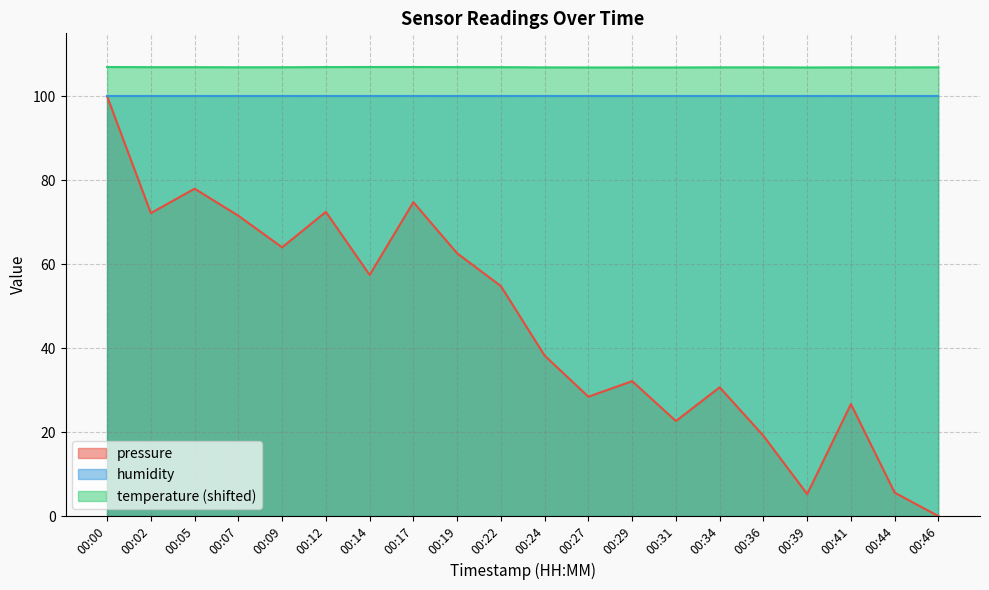

Which series has the widest spread of values?

pressure